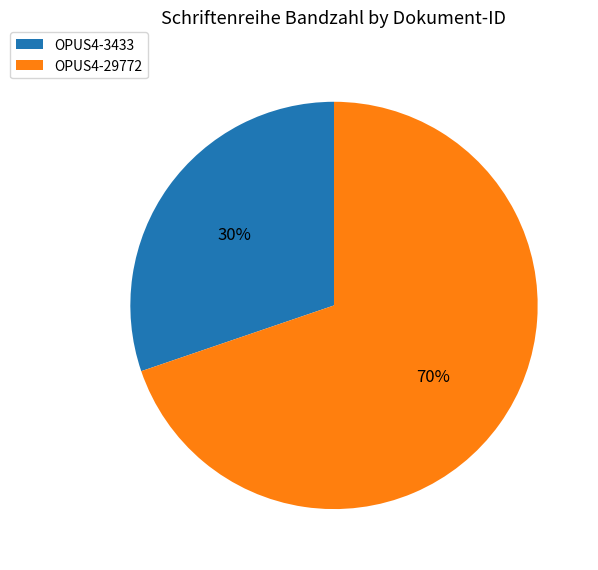

Which slice is the largest?

OPUS4-29772